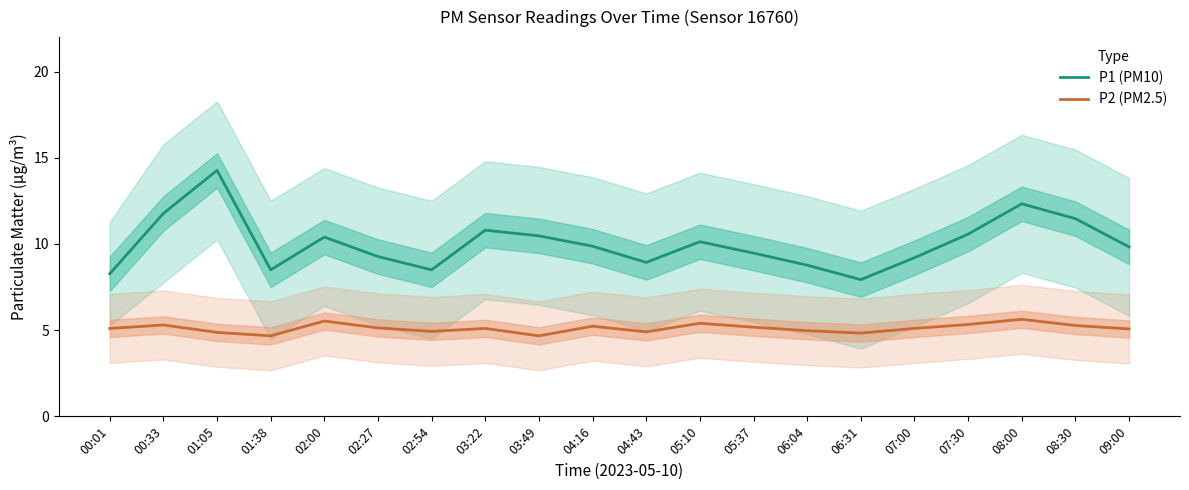

Is the value of P2 (PM2.5) at 07:00 greater than the value of P1 (PM10) at 06:04?

No